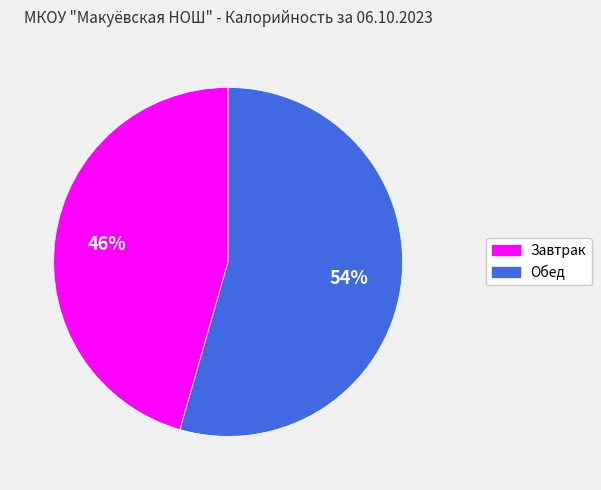

Rank the categories by value from lowest to highest.

Завтрак, Обед